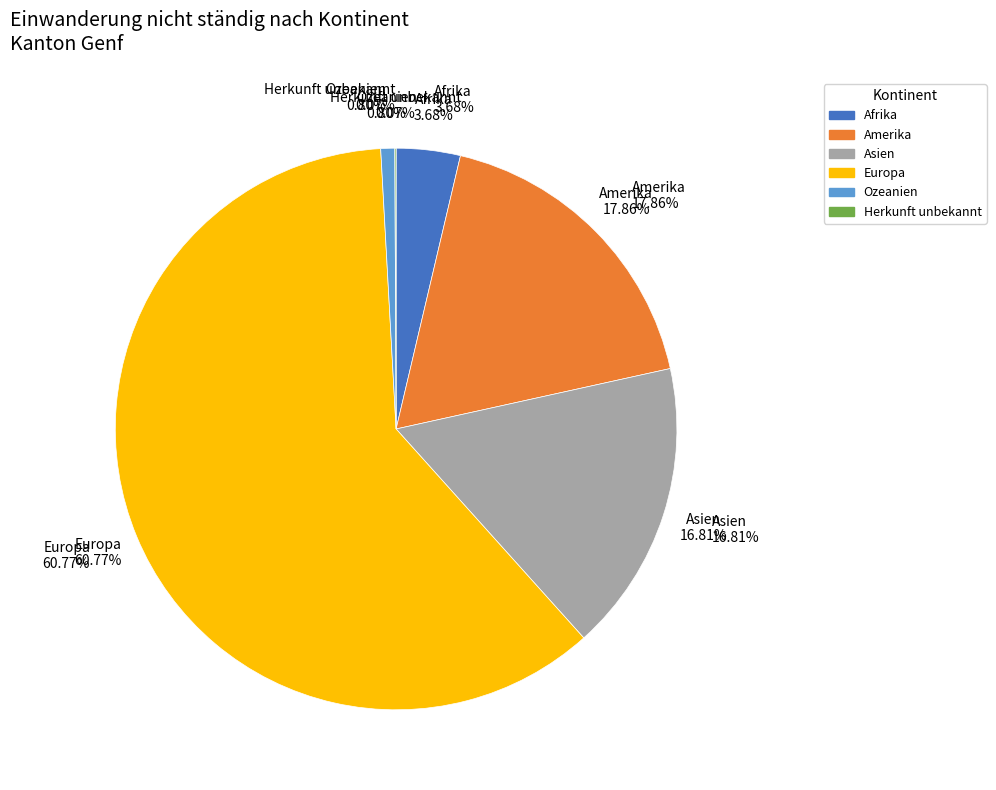

Which category has the biggest portion of the pie?

Europa